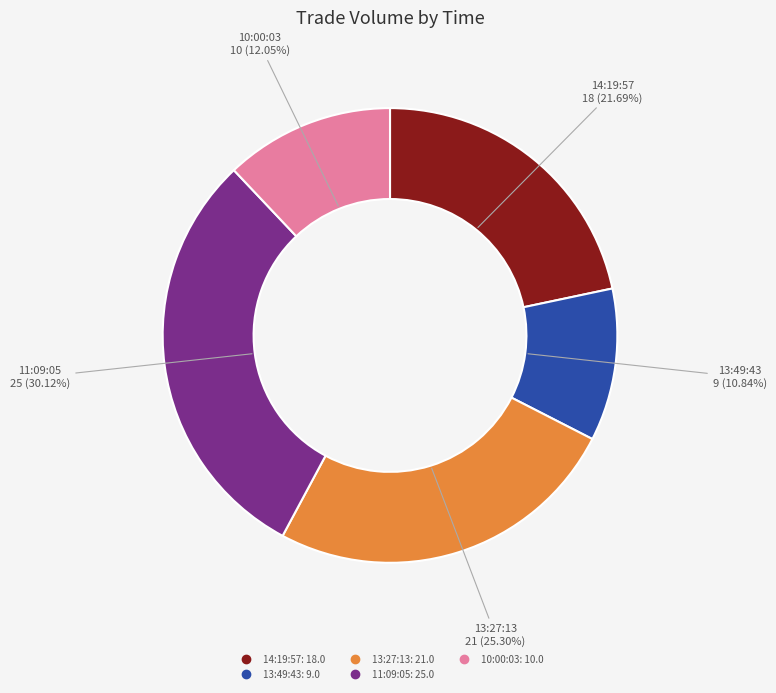

Is it true that 13:49:43 is 18% of the pie?

False